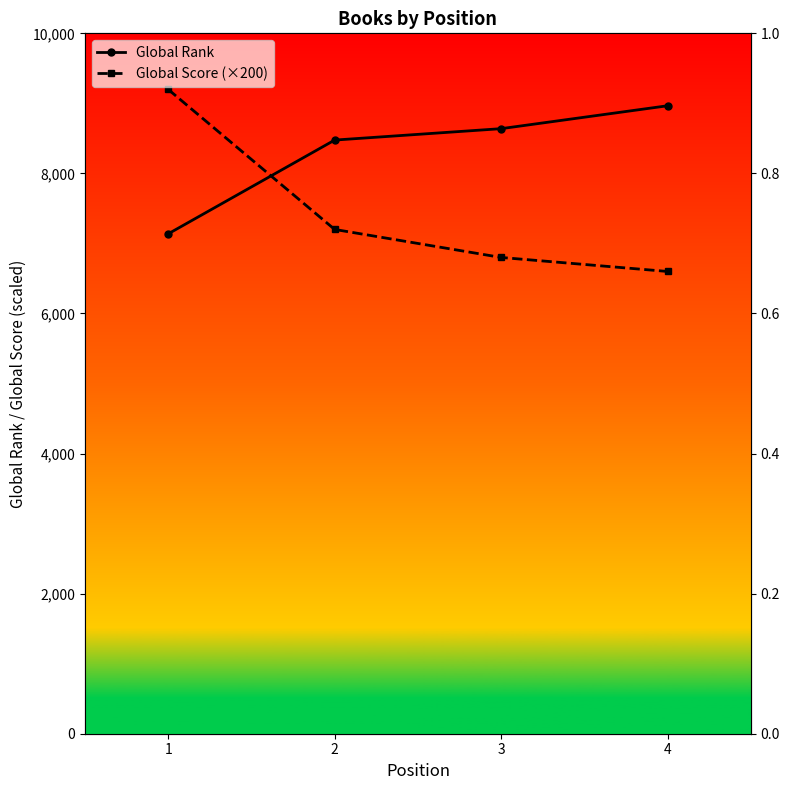

What is the average value of the Global Rank series?

8304